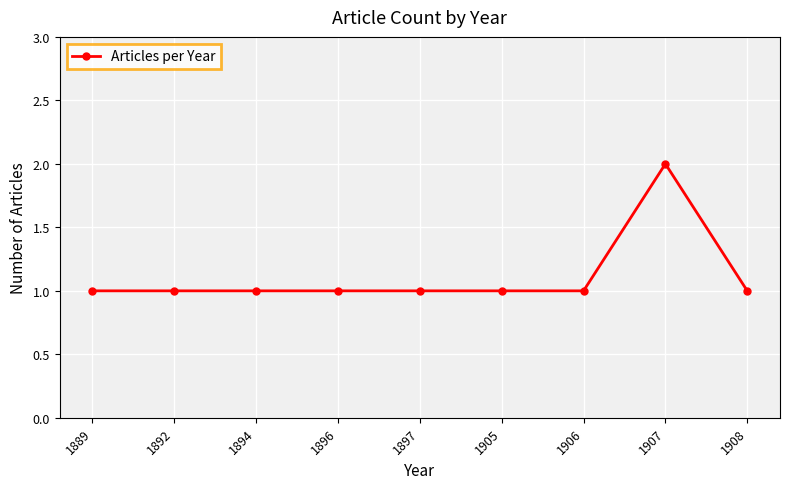

Which label corresponds to the largest value in the chart?

1907